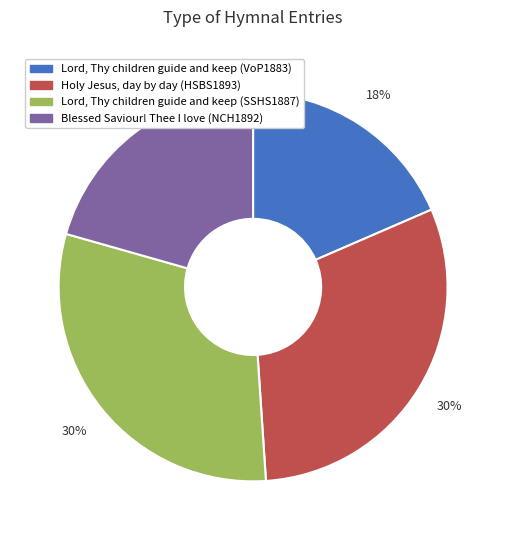

To the nearest percent, what percentage of the pie is Blessed Saviour! Thee I love (NCH1892)?

21%